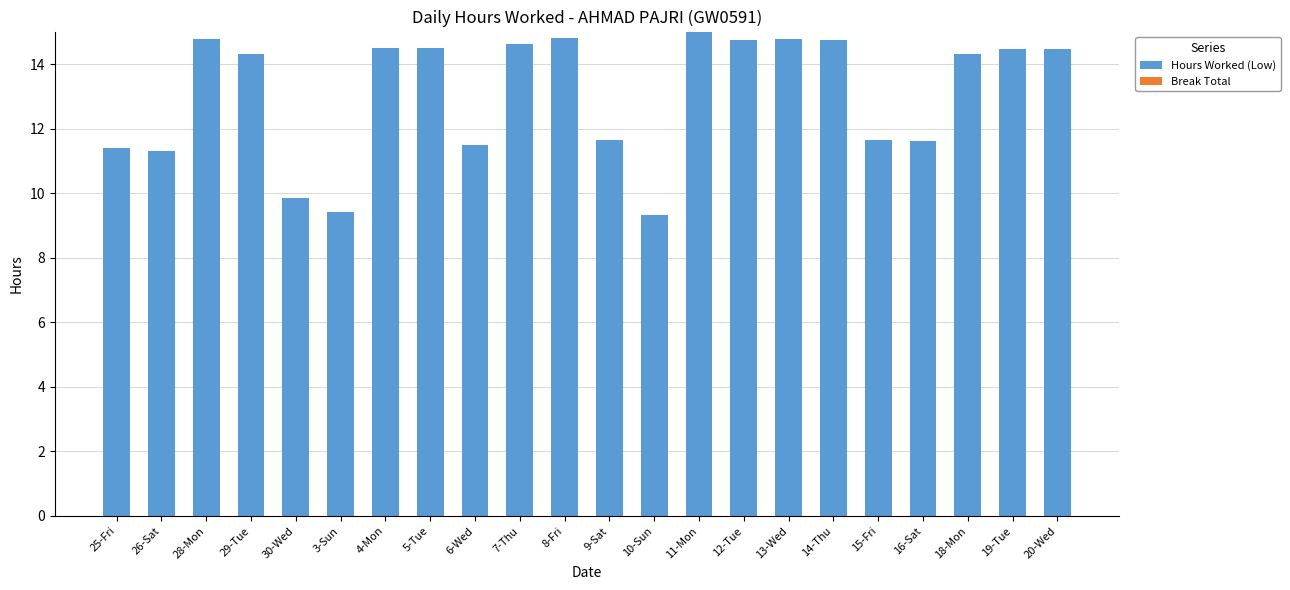

What is the label of the 8th bar from the right?

12-Tue